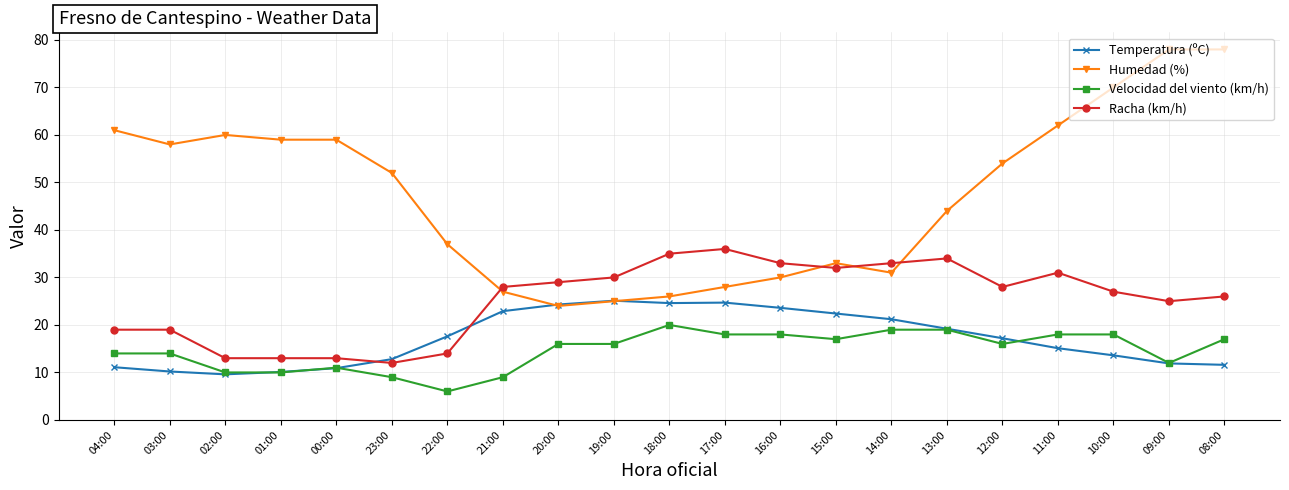

What is the value of the Racha (km/h) point at the 1st from the left?

19.0